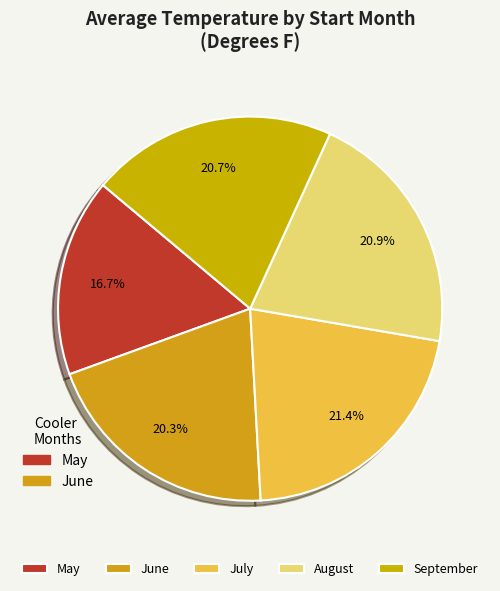

Is there any slice that represents more than half of the pie?

No